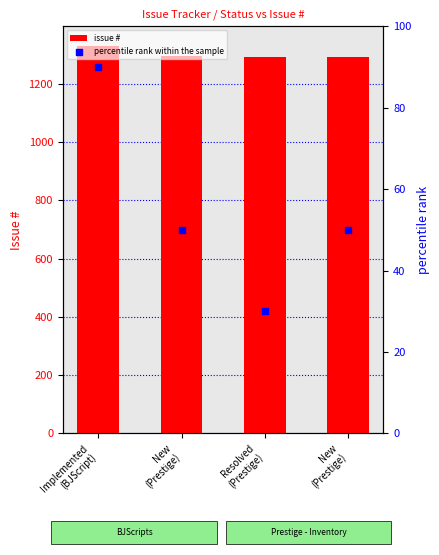

Which series has the largest total across all categories?

issue #